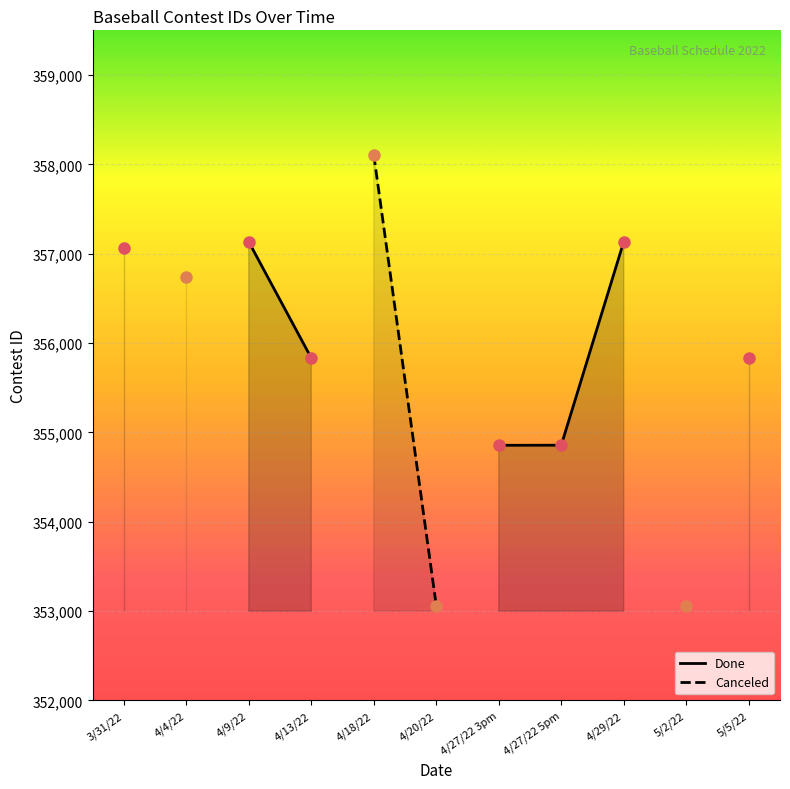

Reading right to left, extract all data points from this chart.

Done: 5/5/22=355835	5/2/22=0	4/29/22=357135	4/27/22 5pm=354857	4/27/22 3pm=354856	4/20/22=0	4/18/22=0	4/13/22=355833	4/9/22=357133	4/4/22=0	3/31/22=357062
Canceled: 5/5/22=0	5/2/22=353061	4/29/22=0	4/27/22 5pm=0	4/27/22 3pm=0	4/20/22=353062	4/18/22=358107	4/13/22=0	4/9/22=0	4/4/22=356744	3/31/22=0